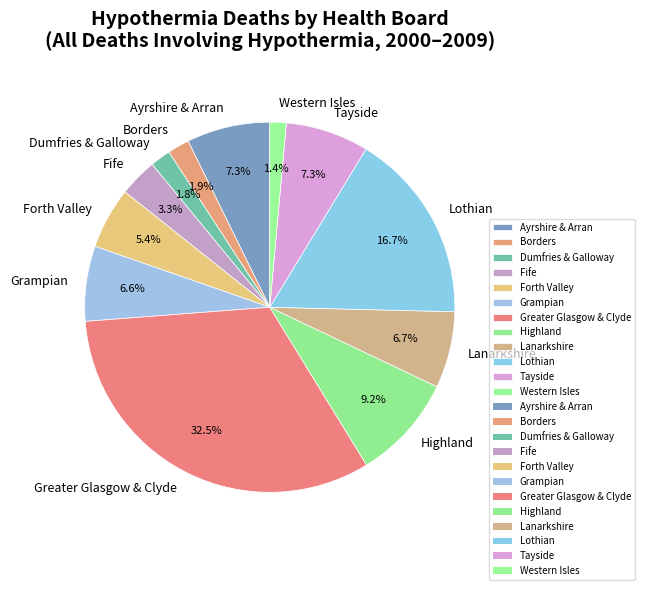

Does Greater Glasgow & Clyde account for over 50% of the chart?

No